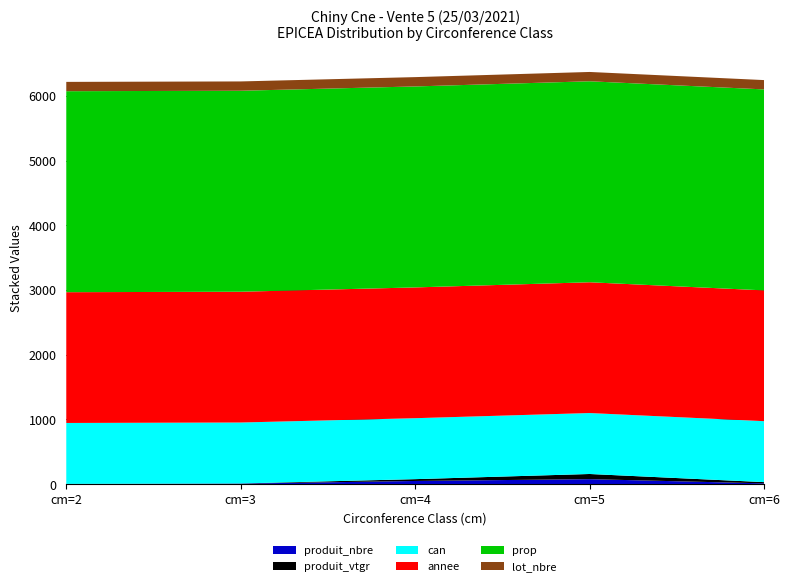

Reading left to right, transcribe all the data shown in this chart.

produit_nbre: cm=2=2.0	cm=3=7.0	cm=4=48.0	cm=5=76.0	cm=6=11.0
produit_vtgr: cm=2=0.4	cm=3=2.4	cm=4=28.1	cm=5=79.9	cm=6=19.3
can: cm=2=942.0	cm=3=942.0	cm=4=942.0	cm=5=942.0	cm=6=942.0
annee: cm=2=2021.0	cm=3=2021.0	cm=4=2021.0	cm=5=2021.0	cm=6=2021.0
prop: cm=2=3106.0	cm=3=3106.0	cm=4=3106.0	cm=5=3106.0	cm=6=3106.0
lot_nbre: cm=2=144.0	cm=3=144.0	cm=4=144.0	cm=5=144.0	cm=6=144.0